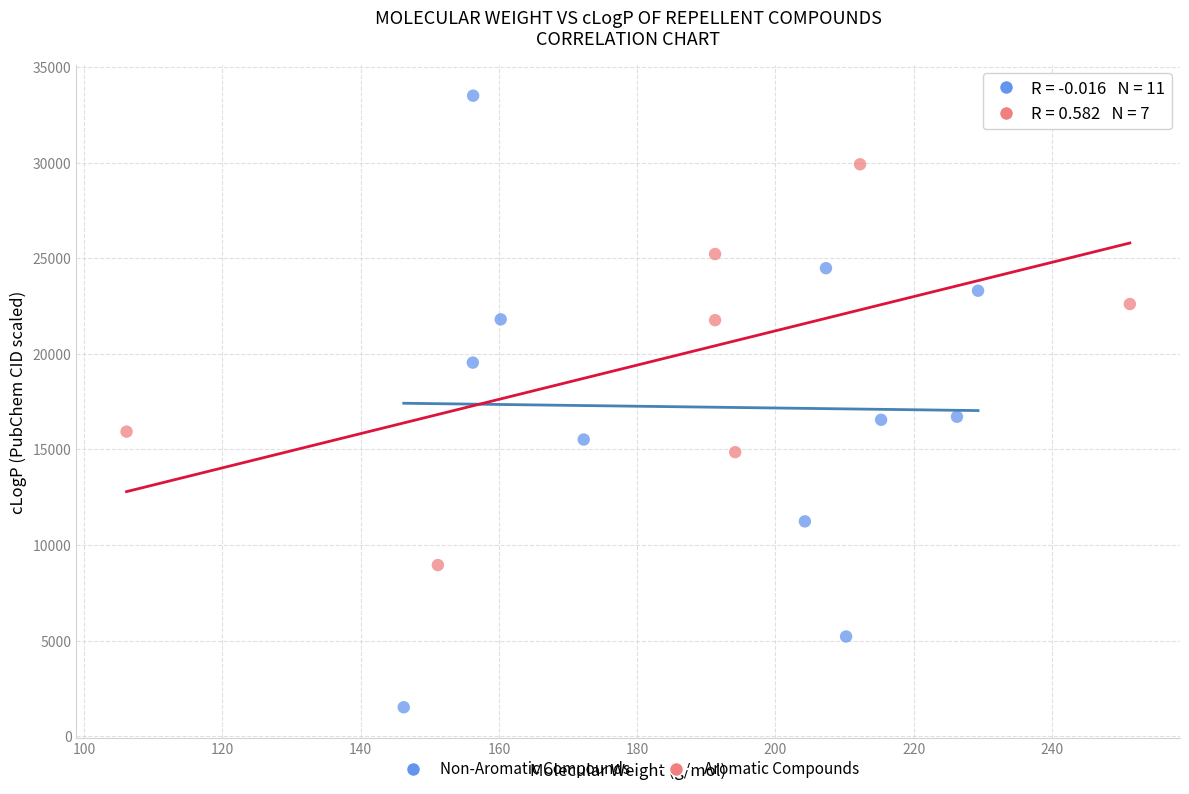

Which series contains the highest Y value?

Non-Aromatic Compounds